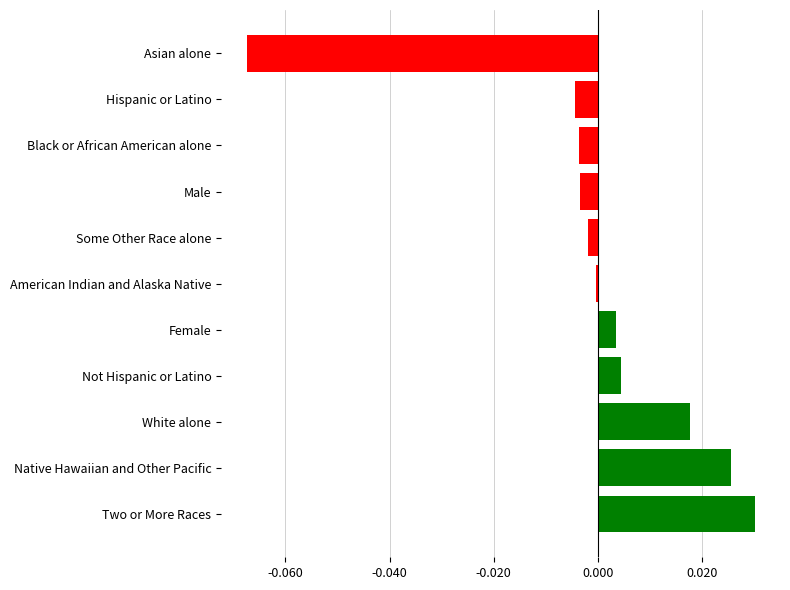

Which has a higher value, Not Hispanic or Latino or Two or More Races?

Two or More Races